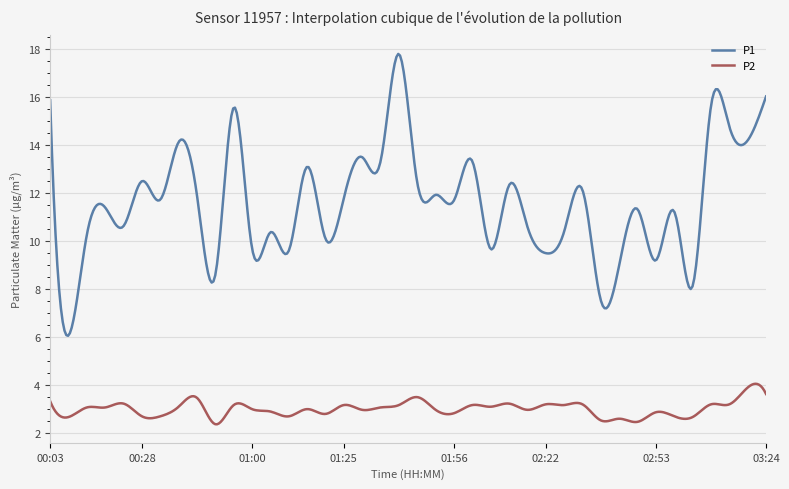

Which series has the widest spread of values?

P1